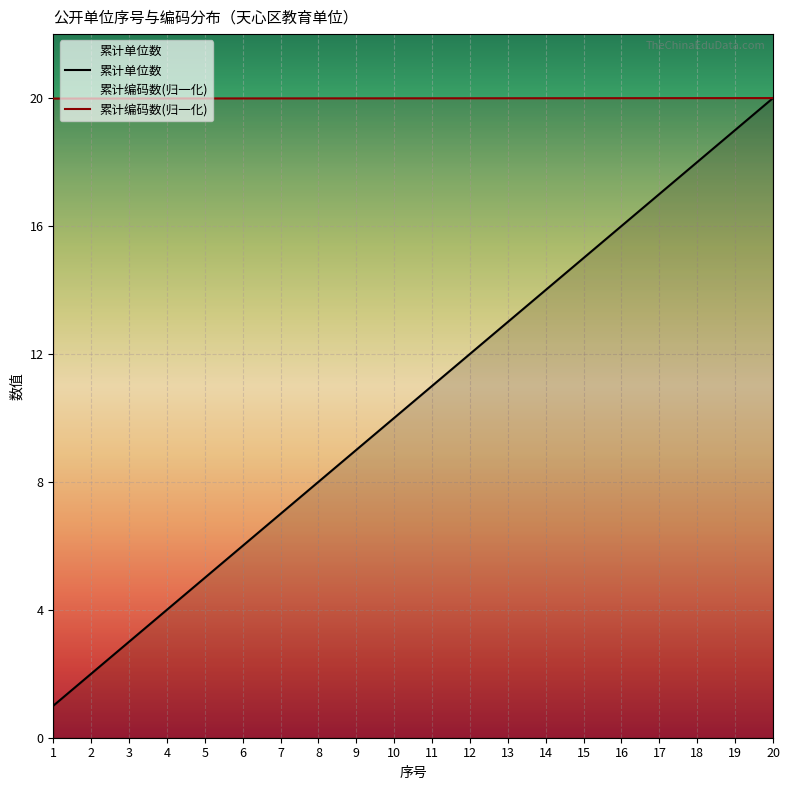

What is the value of the 累计单位数 point at the 1st from the left?

1.0